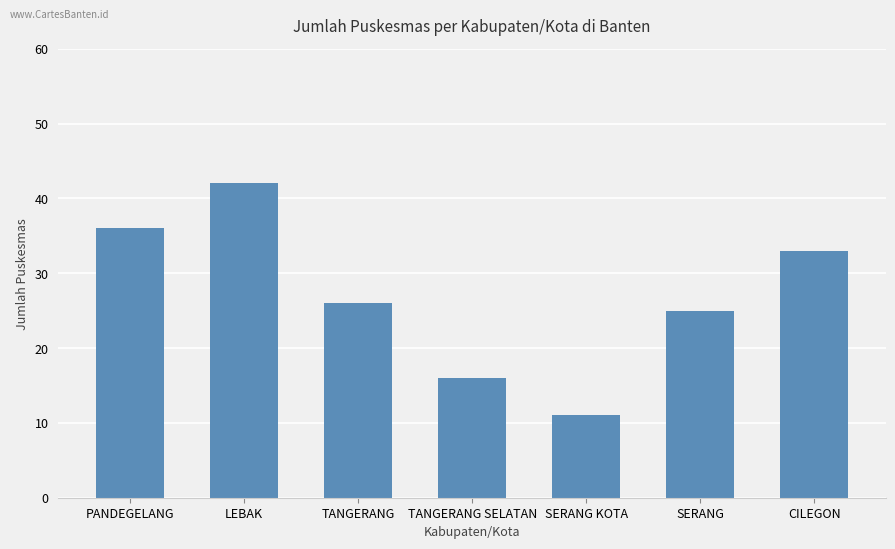

How many bars are there in total?

7